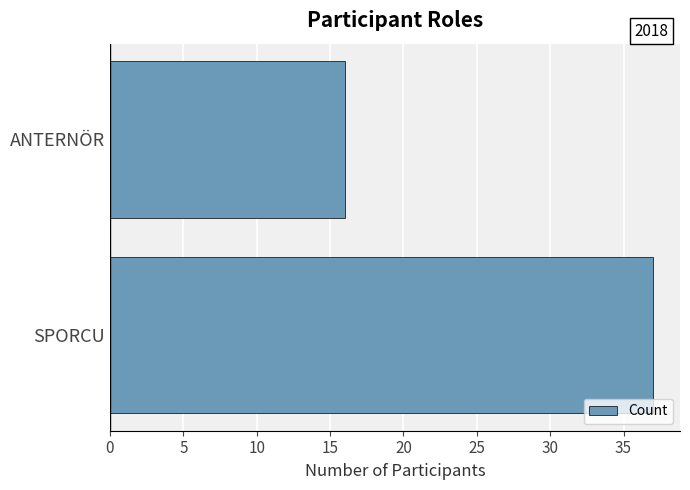

Is it true that the value at ANTERNÖR is 16?

True